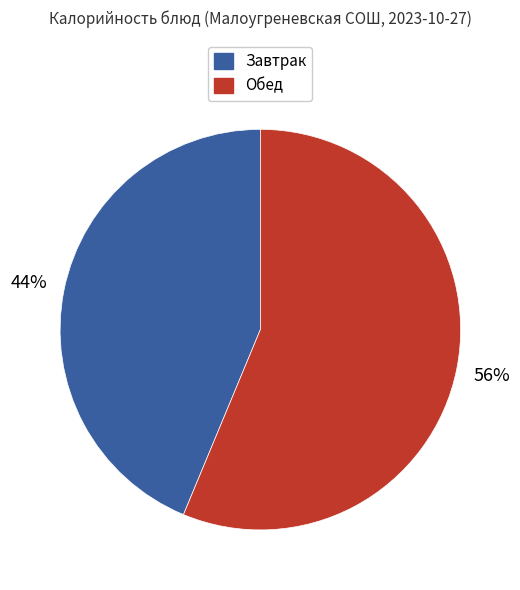

Is there a majority slice in this chart?

Yes